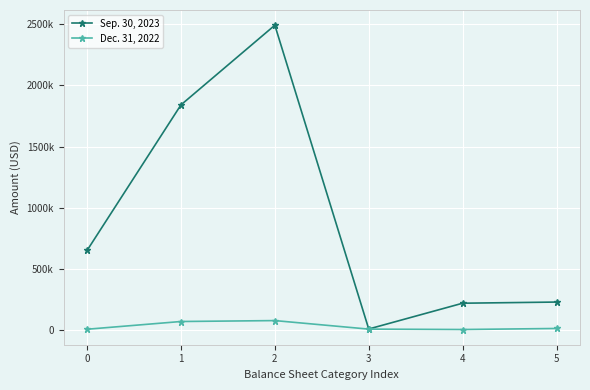

True or false: Sep. 30, 2023 has more than 1 interior local peaks.

False